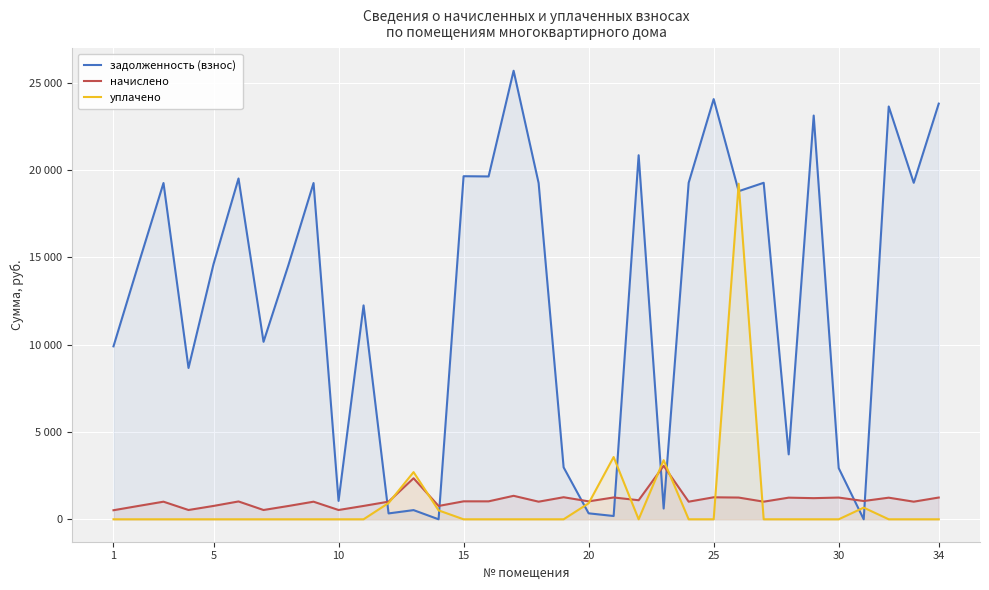

How many values in the начислено series exceed 1027?

17